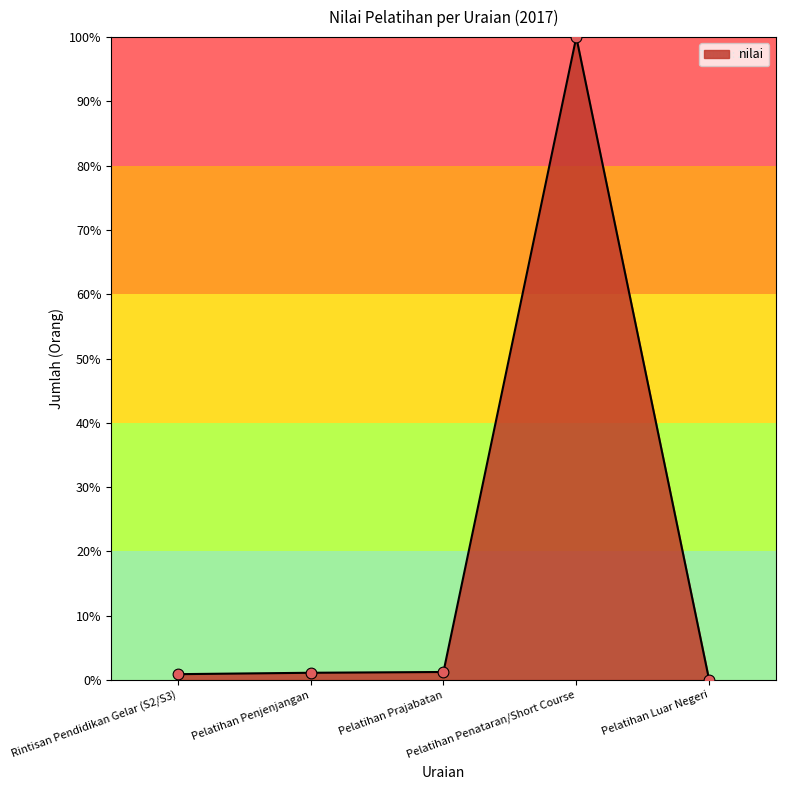

Between Pelatihan Luar Negeri and Pelatihan Prajabatan, which is larger?

Pelatihan Prajabatan